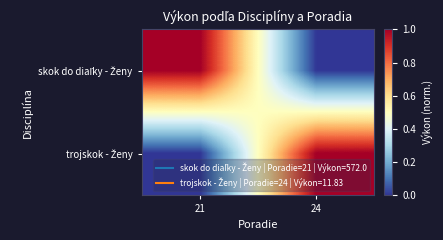

Rank the series by their maximum value, from lowest to highest.

skok do diaľky - Ženy, trojskok - Ženy